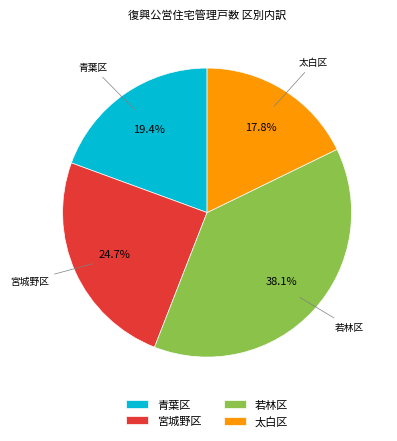

How many slices are in this pie chart?

4